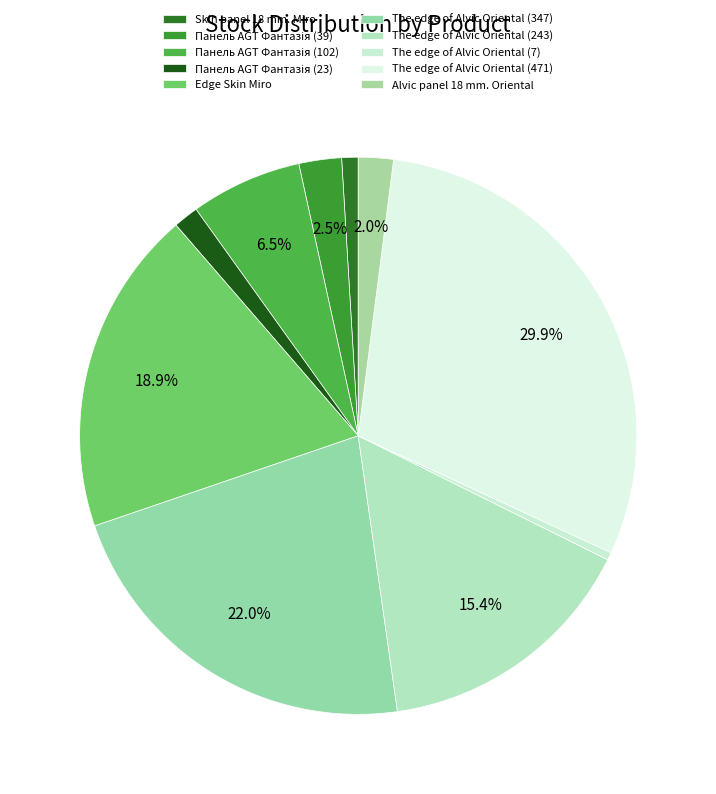

Which has a higher value, Панель AGT Фантазія (23) or Alvic panel 18 mm. Oriental?

Alvic panel 18 mm. Oriental